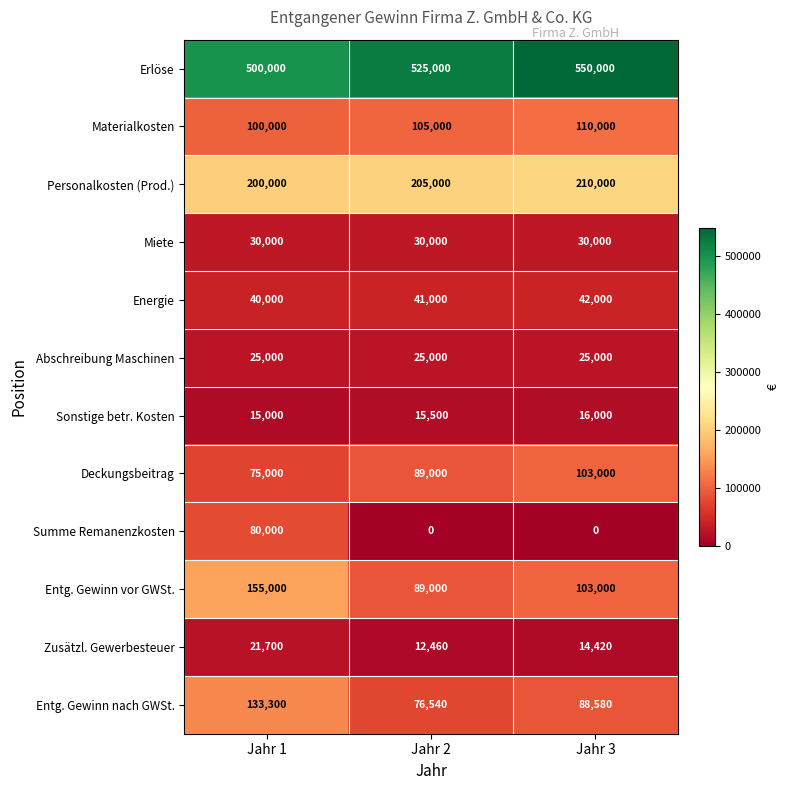

What value does the Erlöse series have at Jahr 3, to the nearest 50?

550000